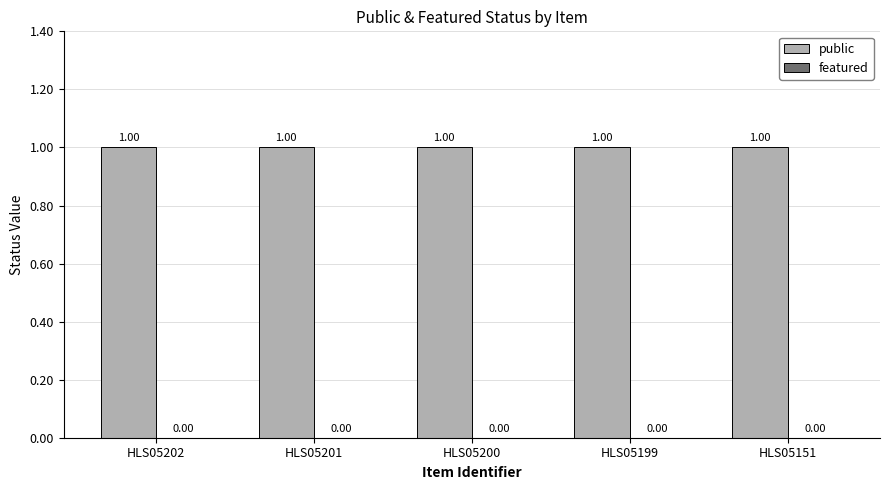

At which label does featured reach its peak?

HLS05202